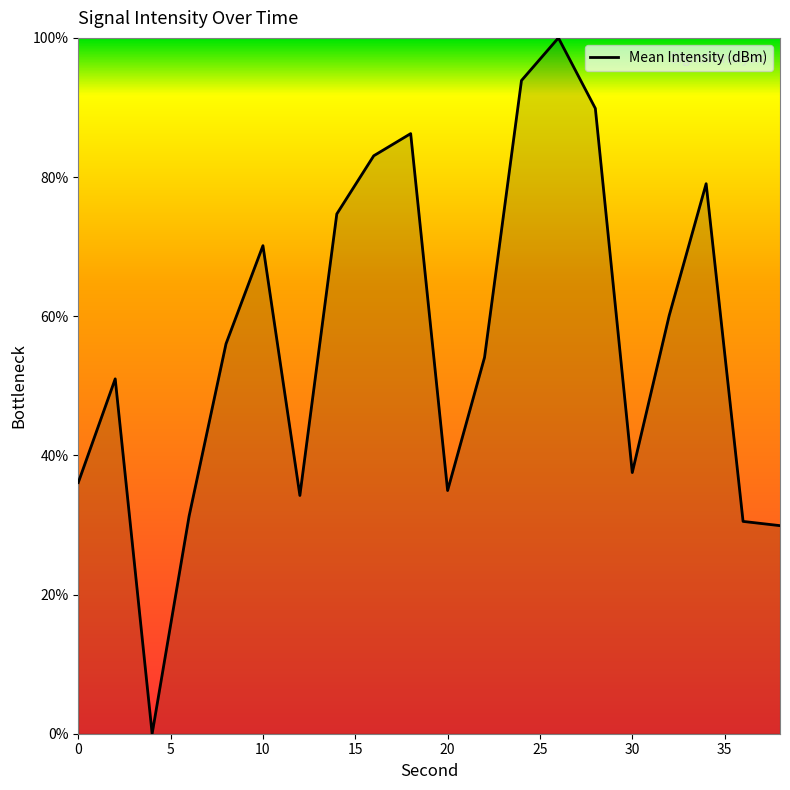

What is the difference between the maximum and minimum values?

100.0